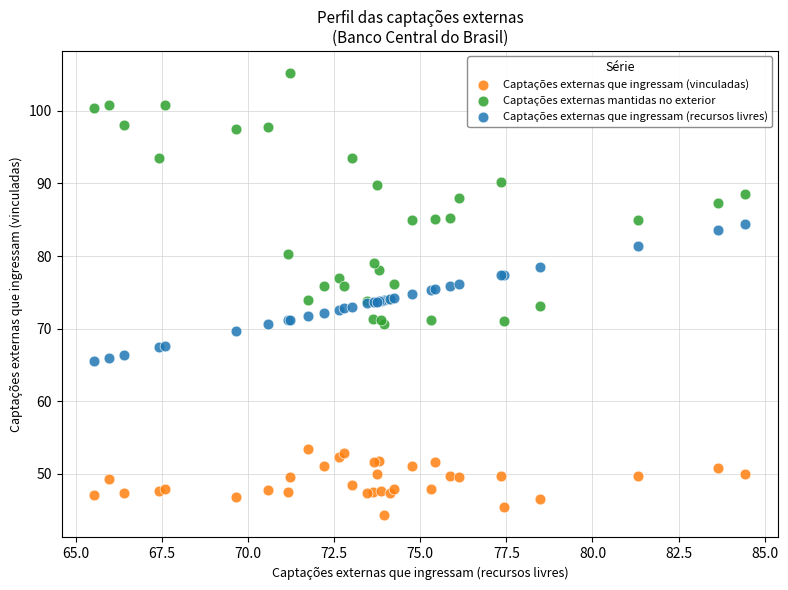

Which series contains the highest Y value?

Captações externas mantidas no exterior